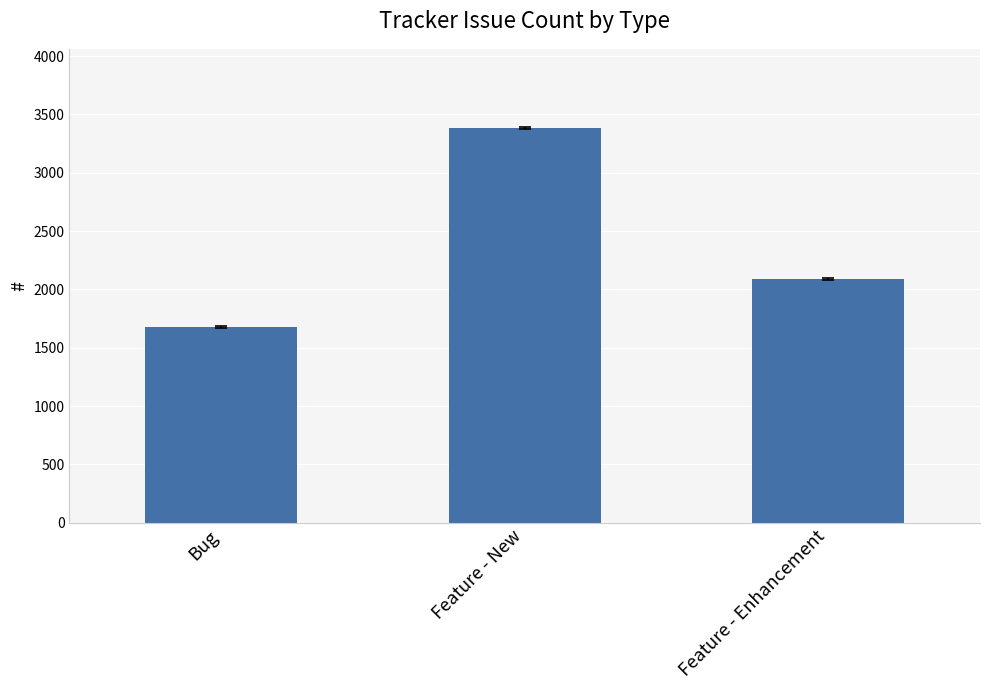

Is it true that the value at Feature - Enhancement is 1309?

False